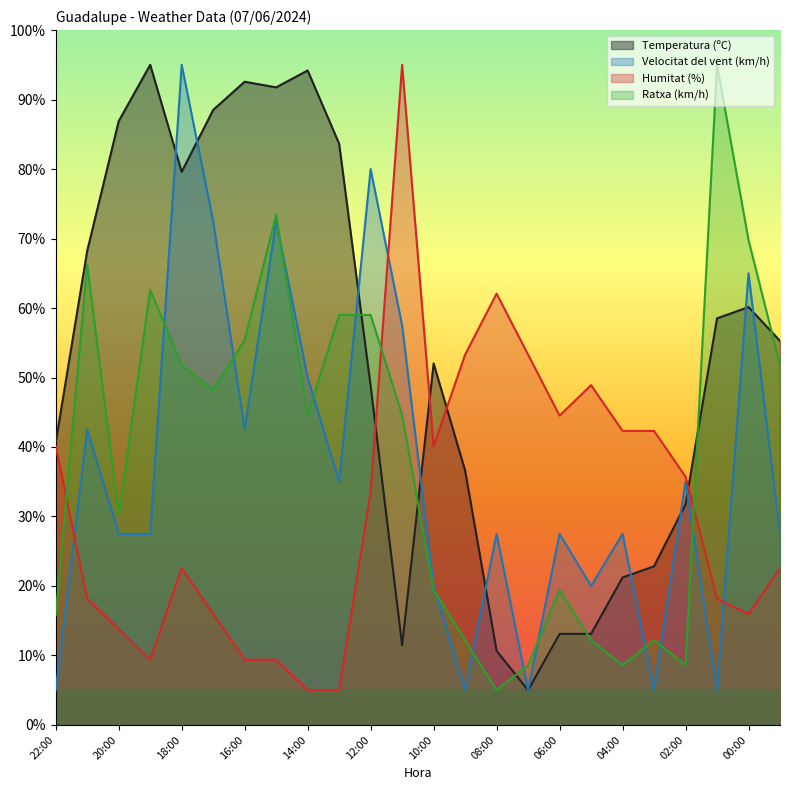

Which has a higher value, 07:00 or 09:00?

09:00